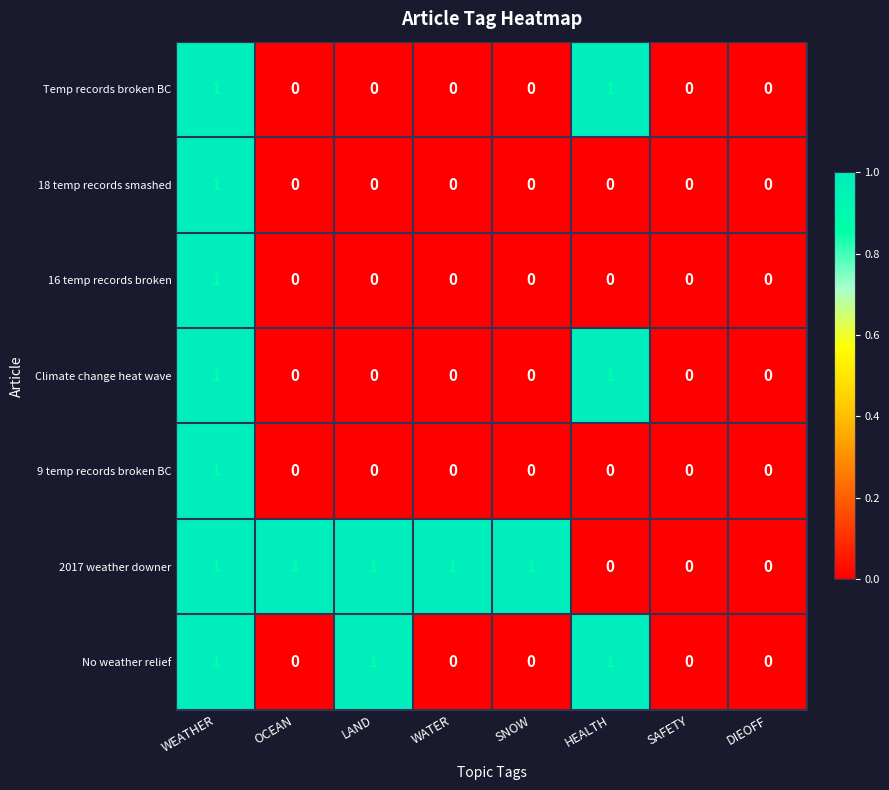

The No weather relief series shows 1 at HEALTH. True or false?

True